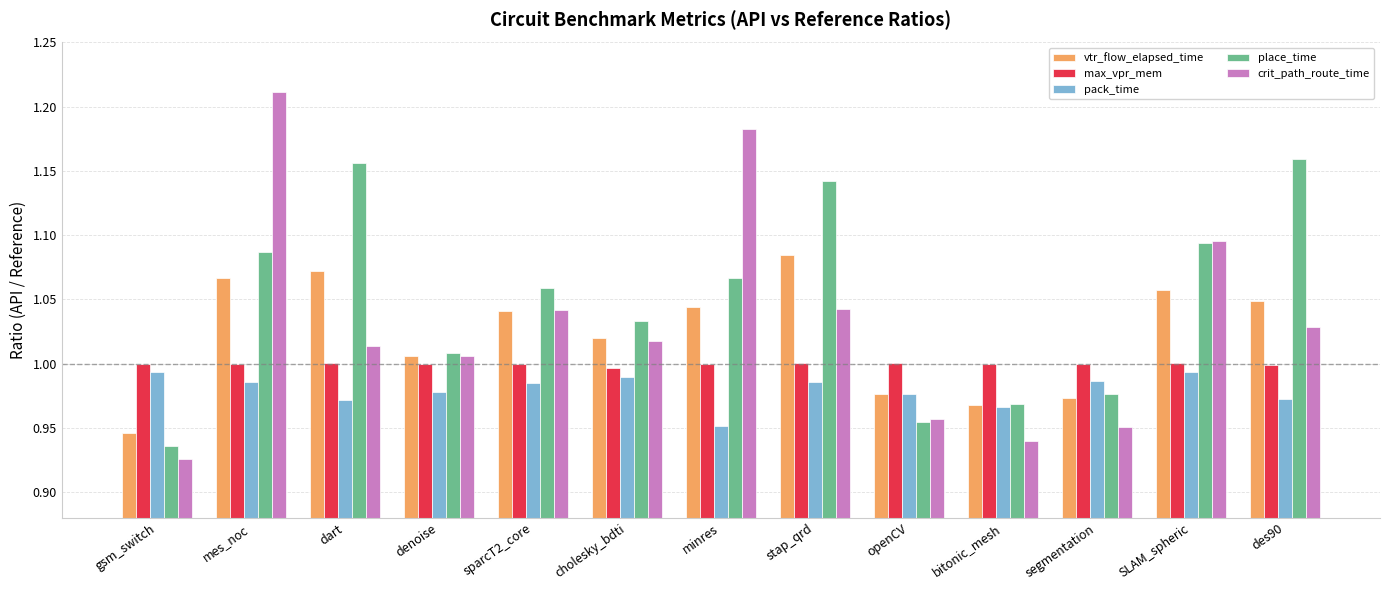

What is the sum of all max_vpr_mem values?

13.0